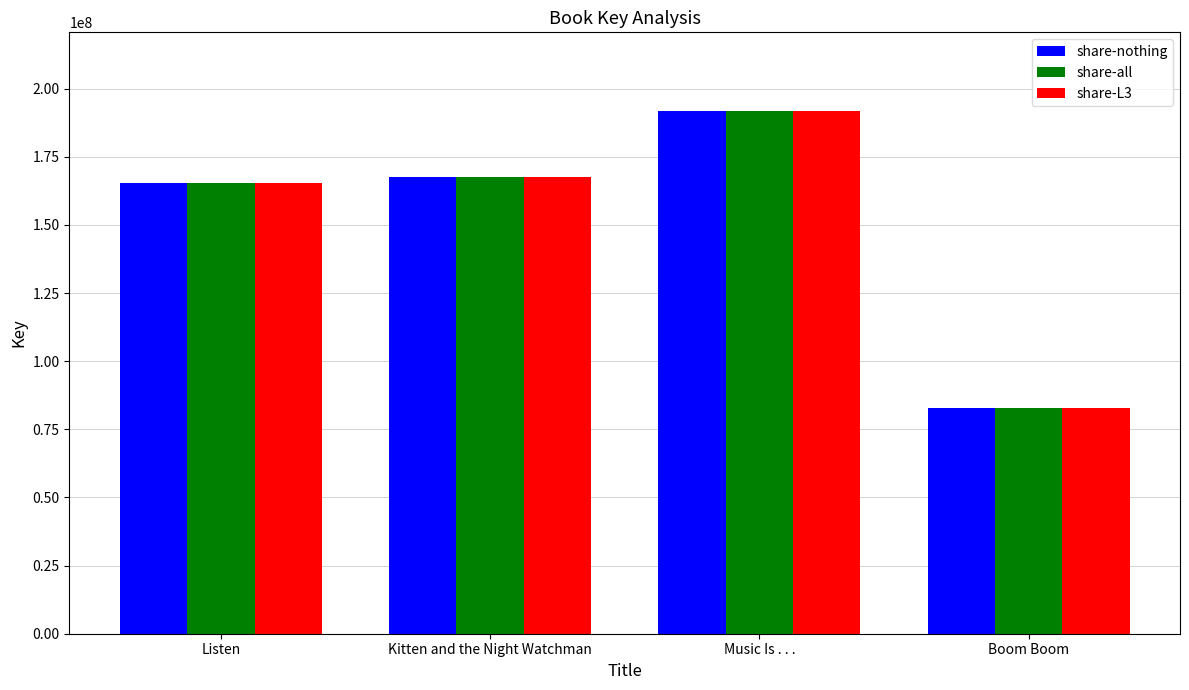

What is the minimum value shown in the chart?

82973903